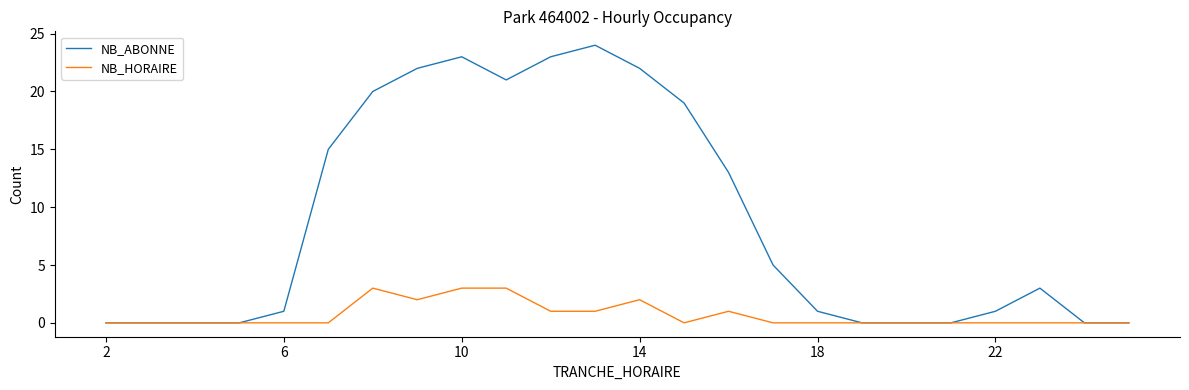

List the series in order of their overall mean, highest first.

NB_ABONNE, NB_HORAIRE